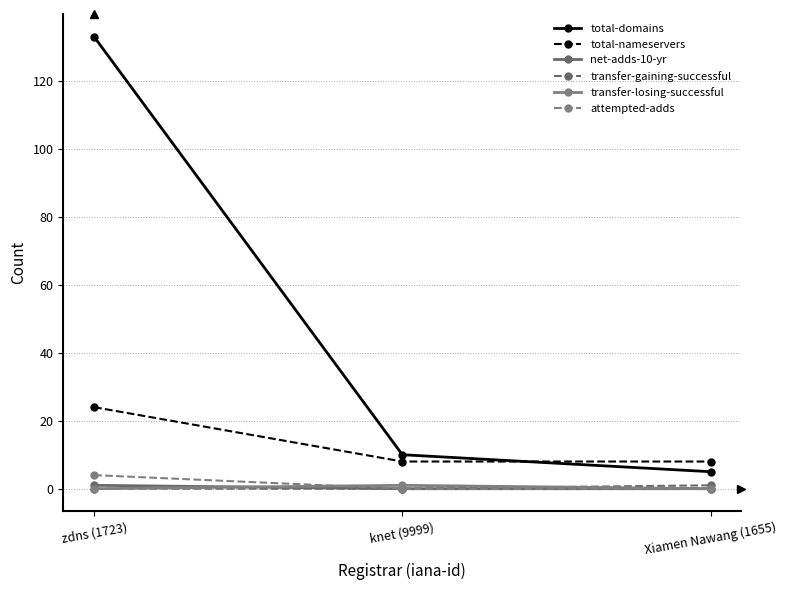

What are all the series names shown in the legend?

total-domains, total-nameservers, net-adds-10-yr, transfer-gaining-successful, transfer-losing-successful, attempted-adds